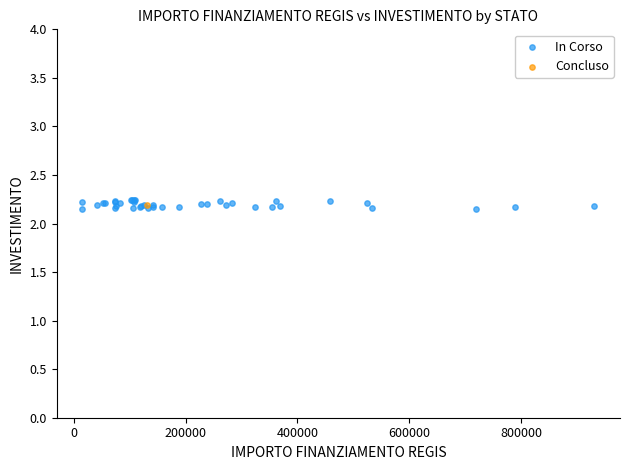

What are all the series names shown in the legend?

In Corso, Concluso